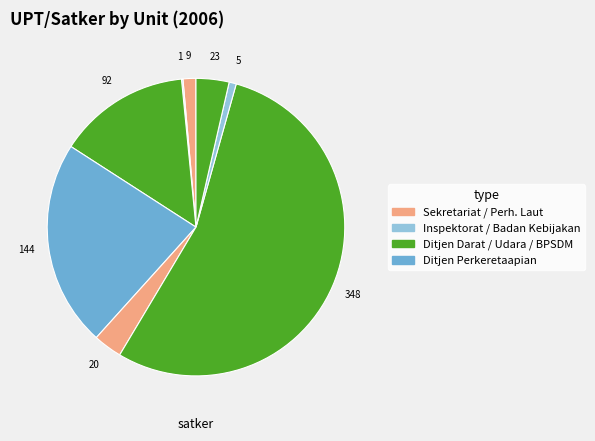

How many segments does this pie chart have?

8